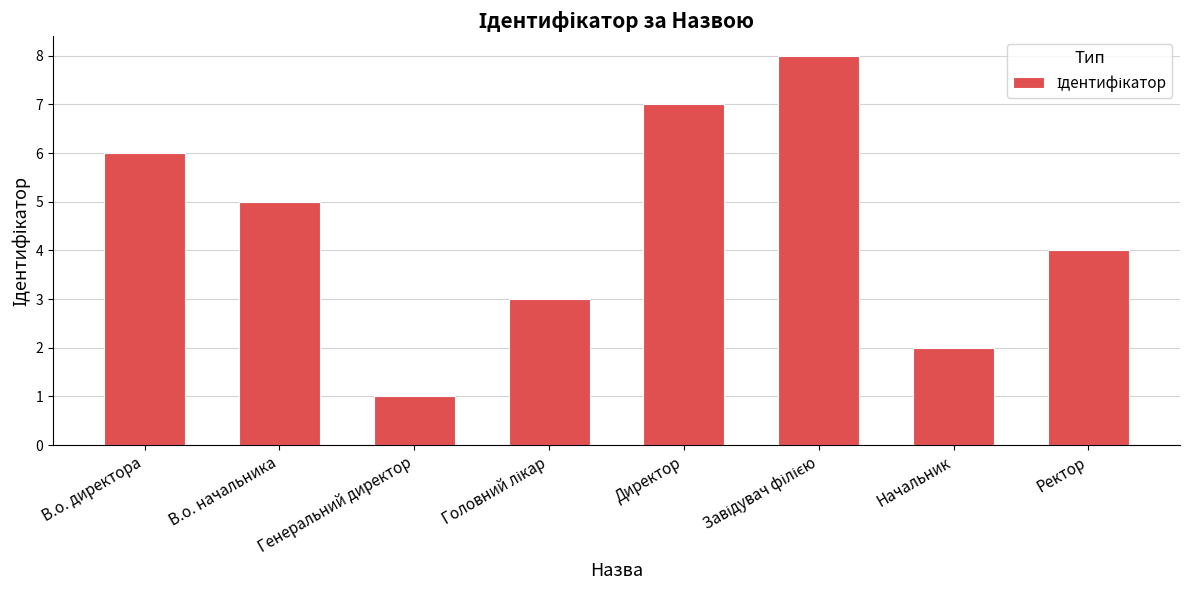

What is the difference between the second highest and minimum values?

6